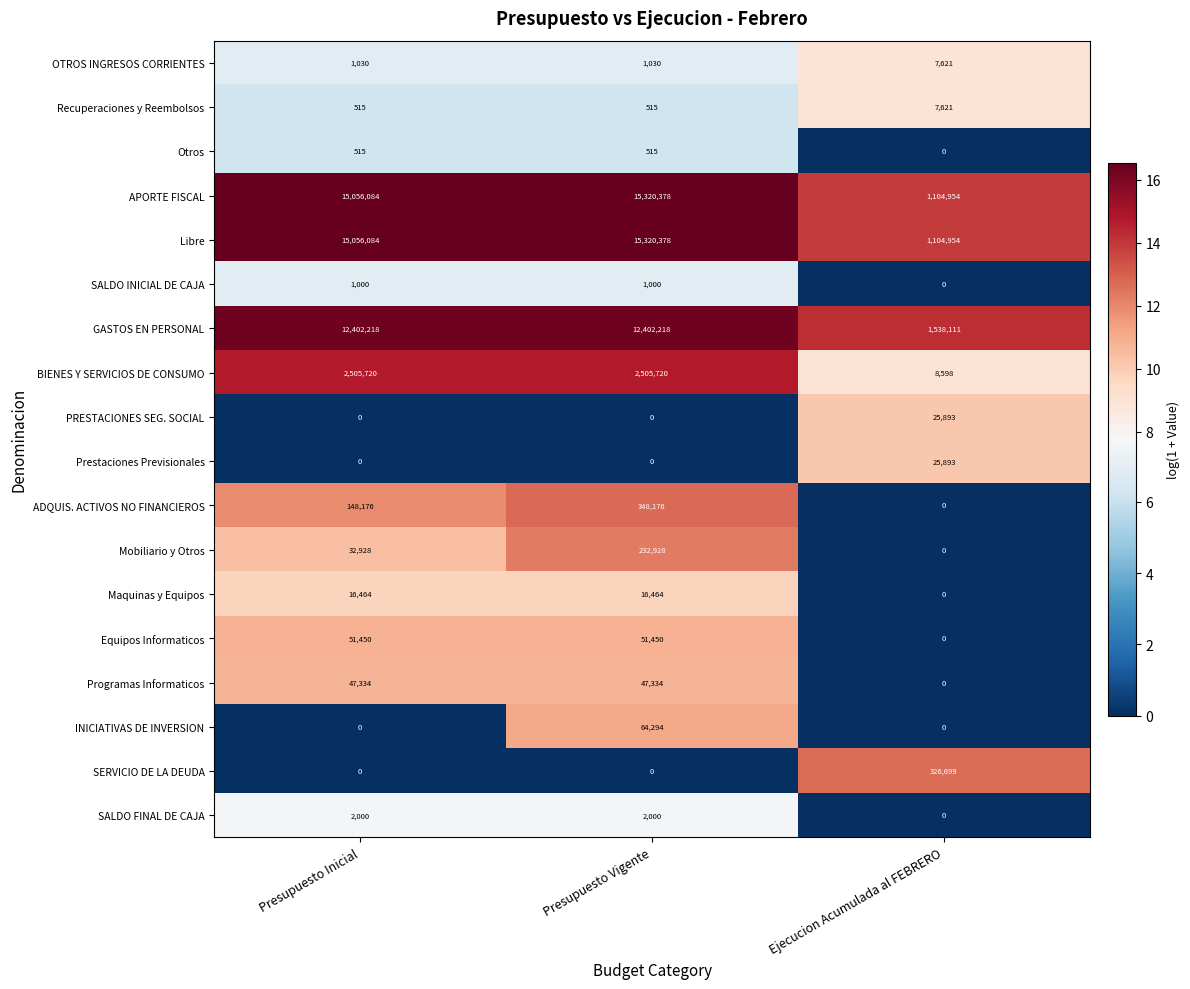

The value of Libre at Presupuesto Inicial is 15056084. True or false?

True